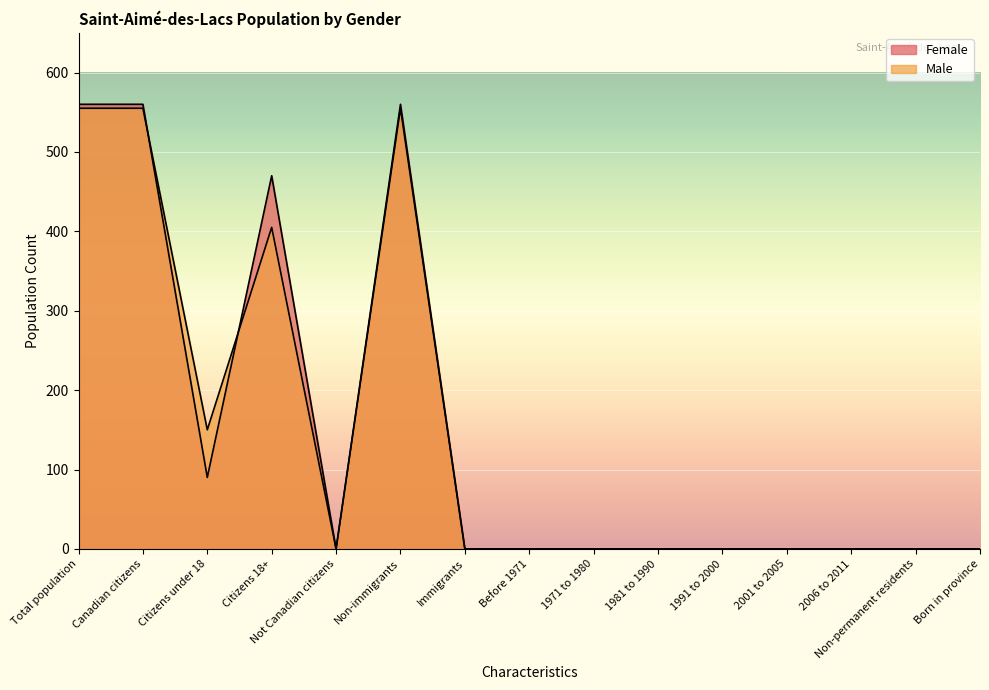

Which series has the widest spread of values?

Female